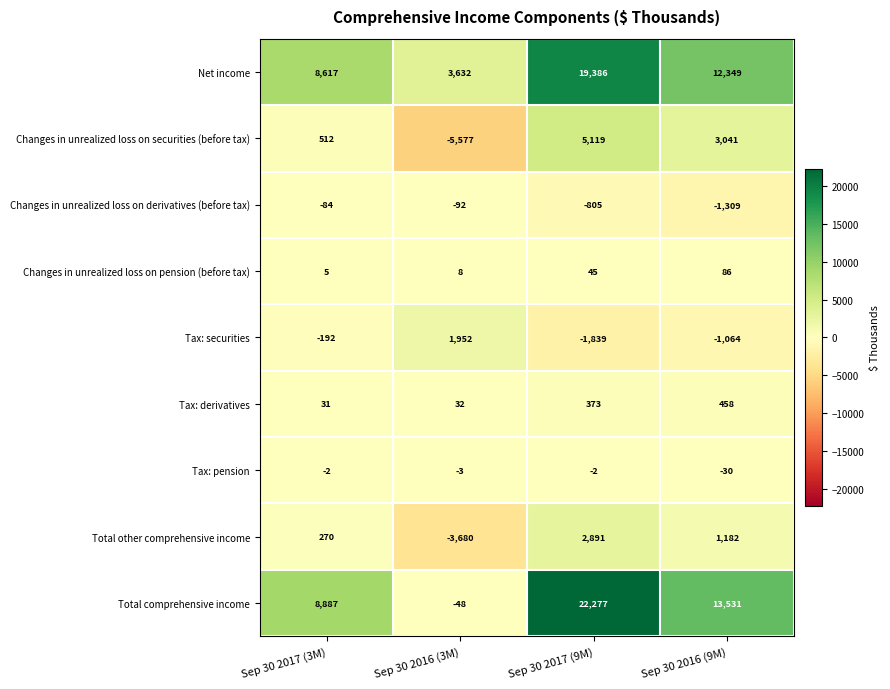

Read the Tax: derivatives value at Sep 30 2017 (3M), to the nearest 50.

50